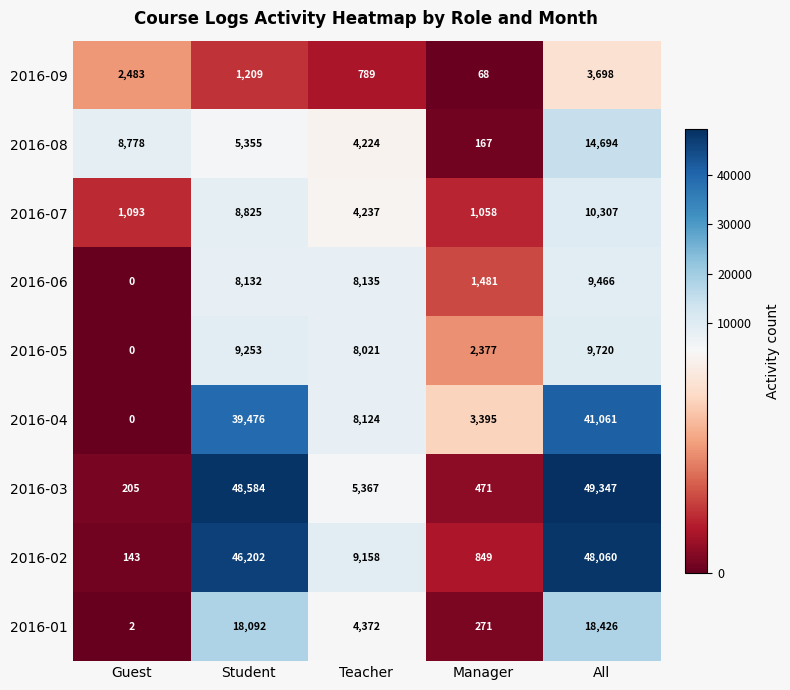

The value of 2016-07 at Teacher is 1498. True or false?

False